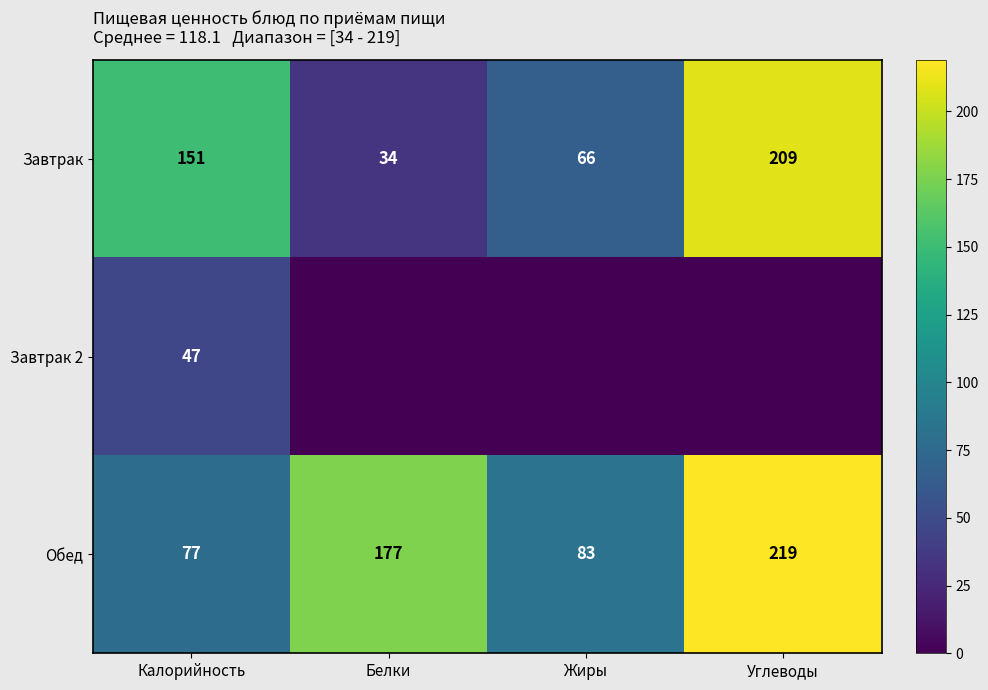

List the labels in order of Завтрак value, largest first.

Углеводы, Калорийность, Жиры, Белки